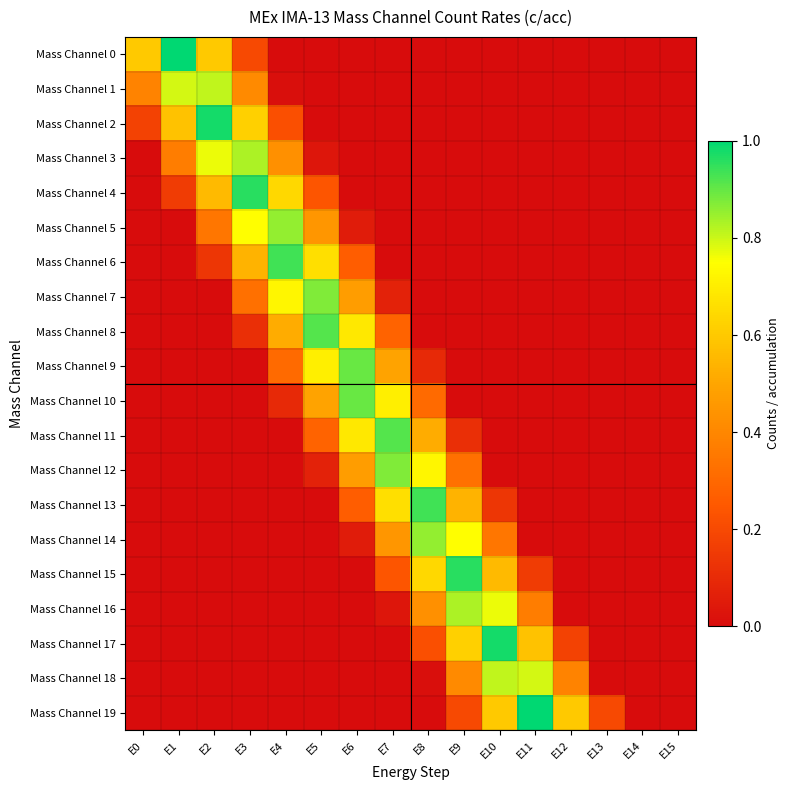

At how many categories does at least one series exceed 0?

14